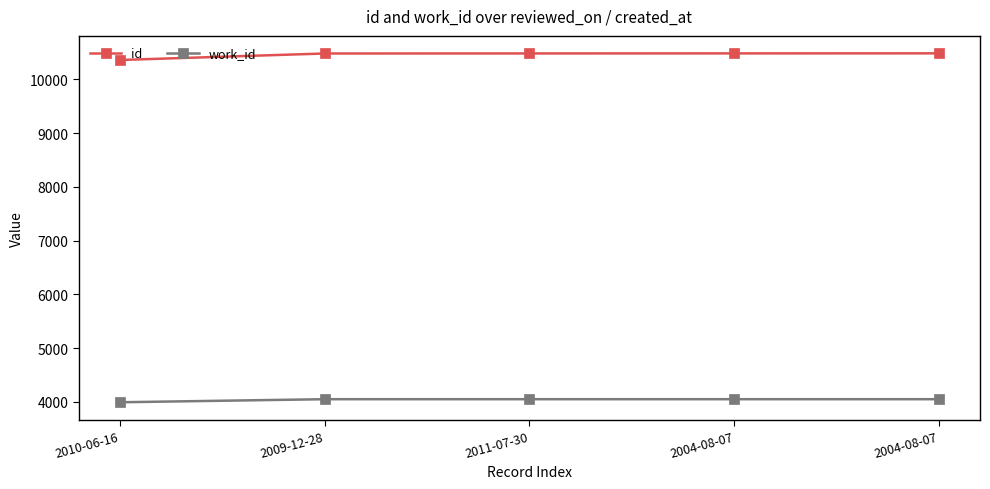

What are all the series names shown in the legend?

id, work_id